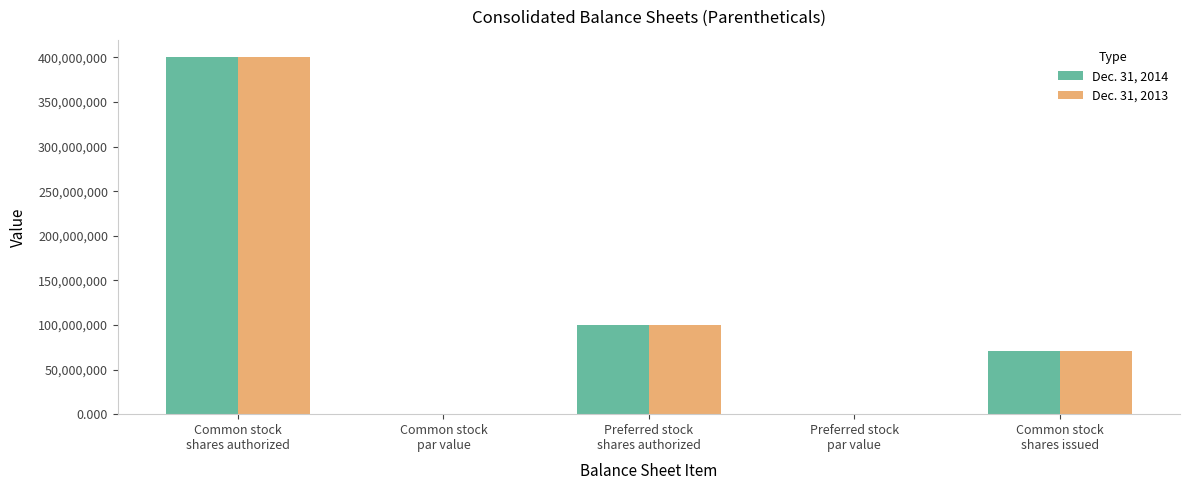

What is the sum of all Dec. 31, 2013 values?

571128456.0